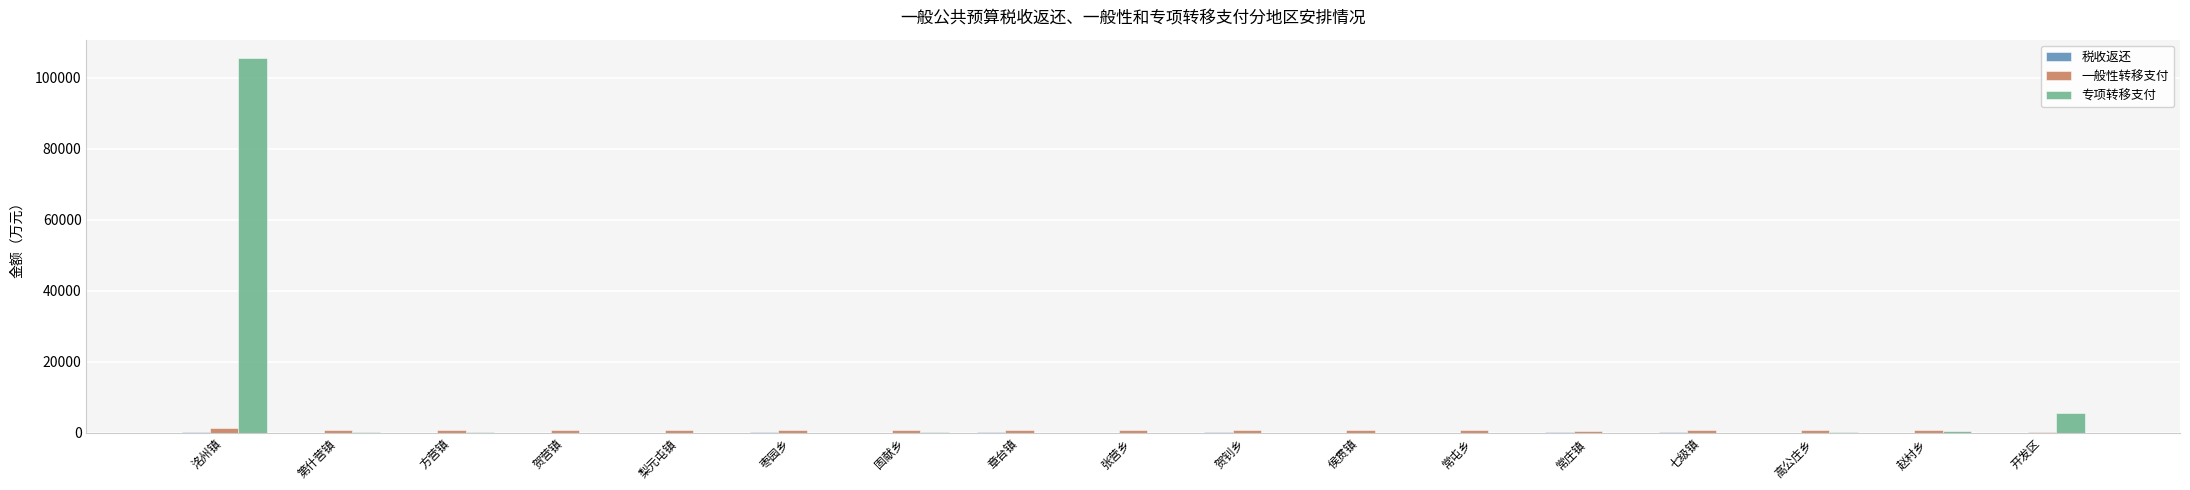

What is the sum of all 一般性转移支付 values?

12673.4